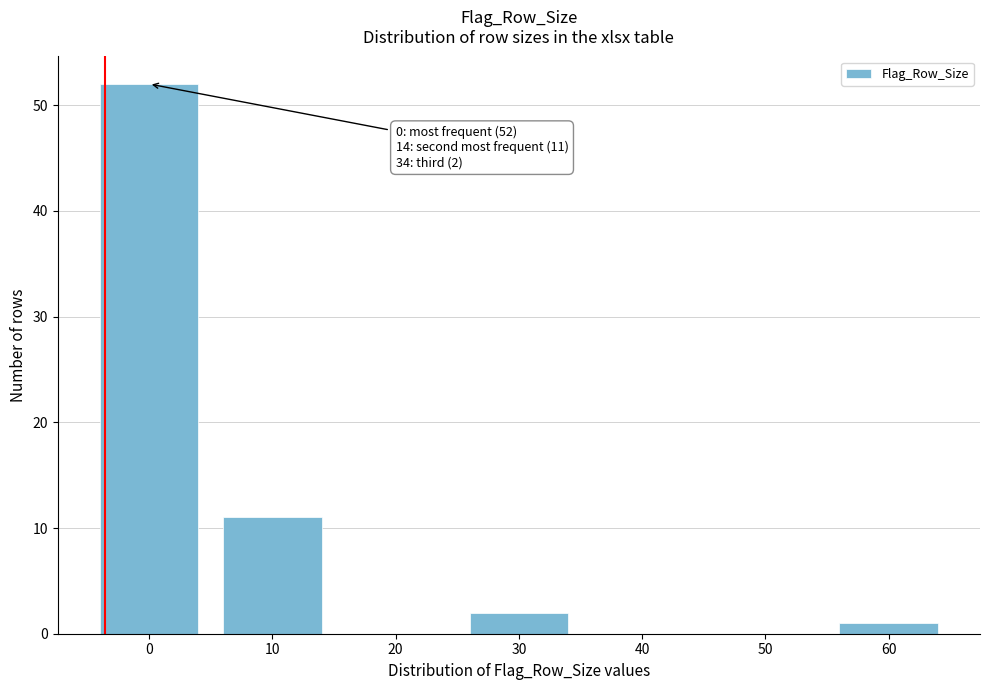

Reading left to right, what are all the values shown in this chart?

0=52	10=11	20=0	30=2	40=0	50=0	60=1